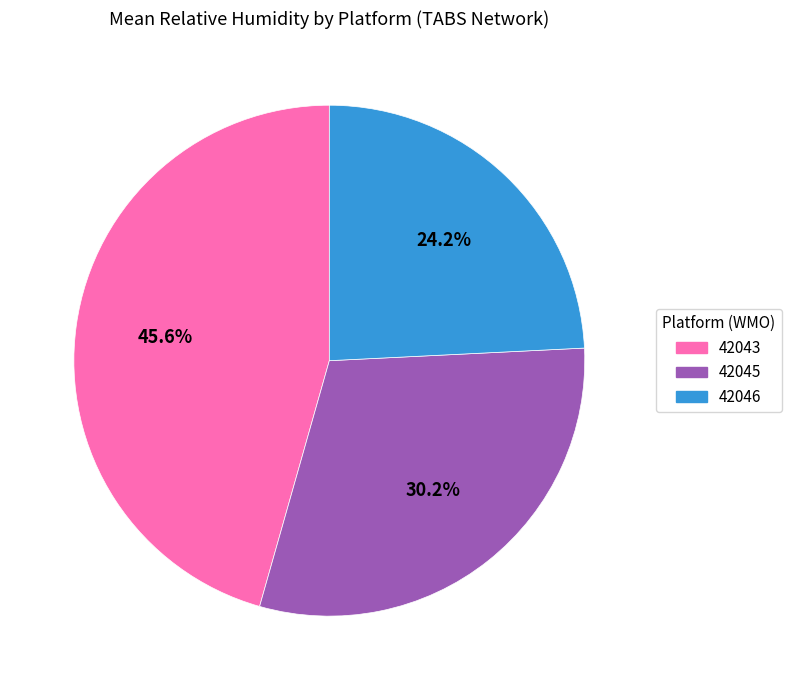

Between 42043 and 42046, which is larger?

42043